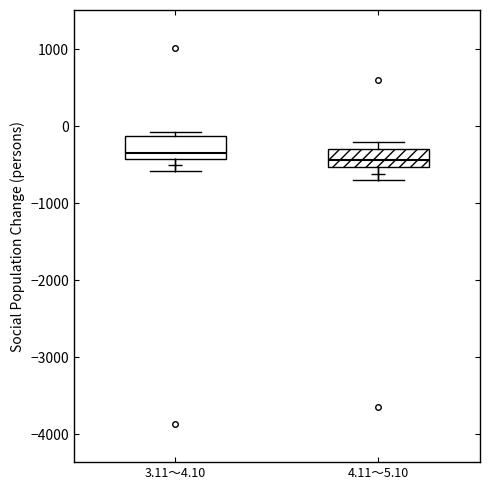

Where is the lower edge of the box for 3.11～4.10 on the y-axis? The values are not printed on the chart, so give them approximately, as read against the axis.

-400